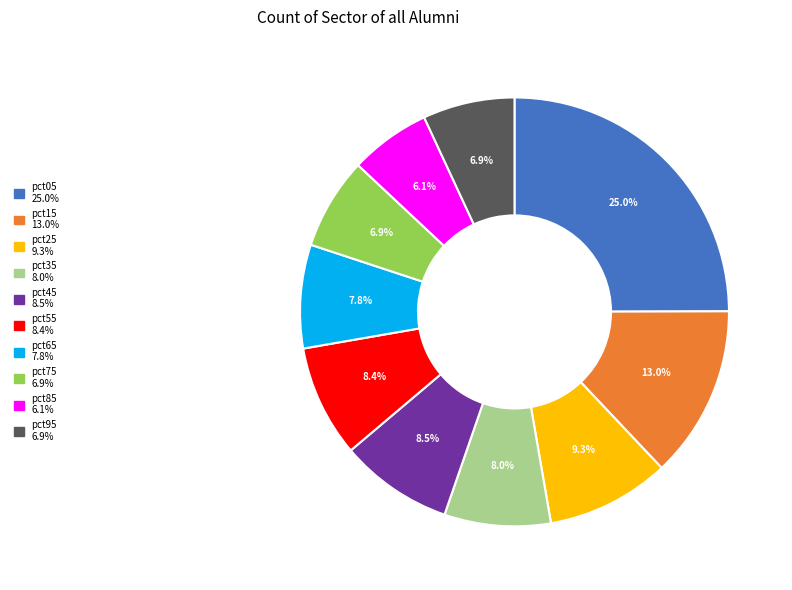

Which category has the biggest portion of the pie?

pct05